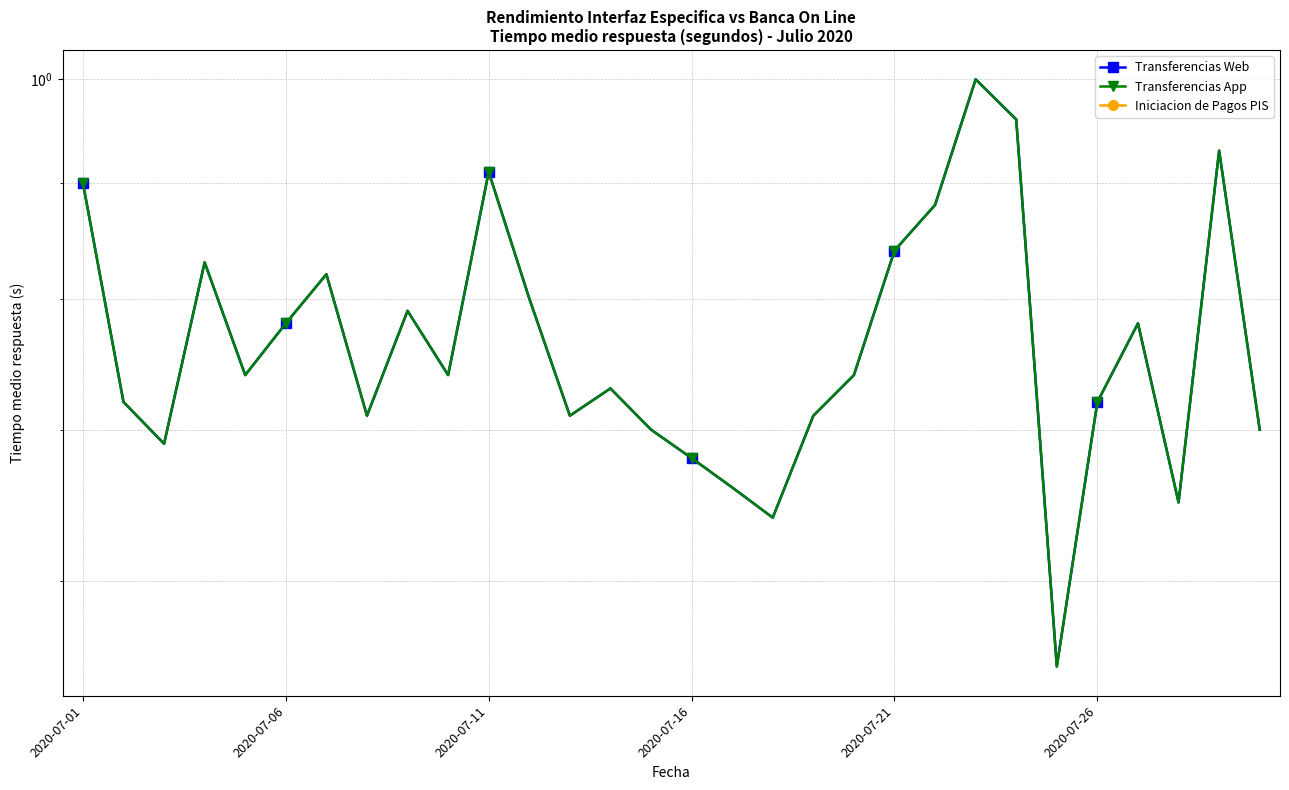

The Transferencias App series shows 0.7 at 27. True or false?

True